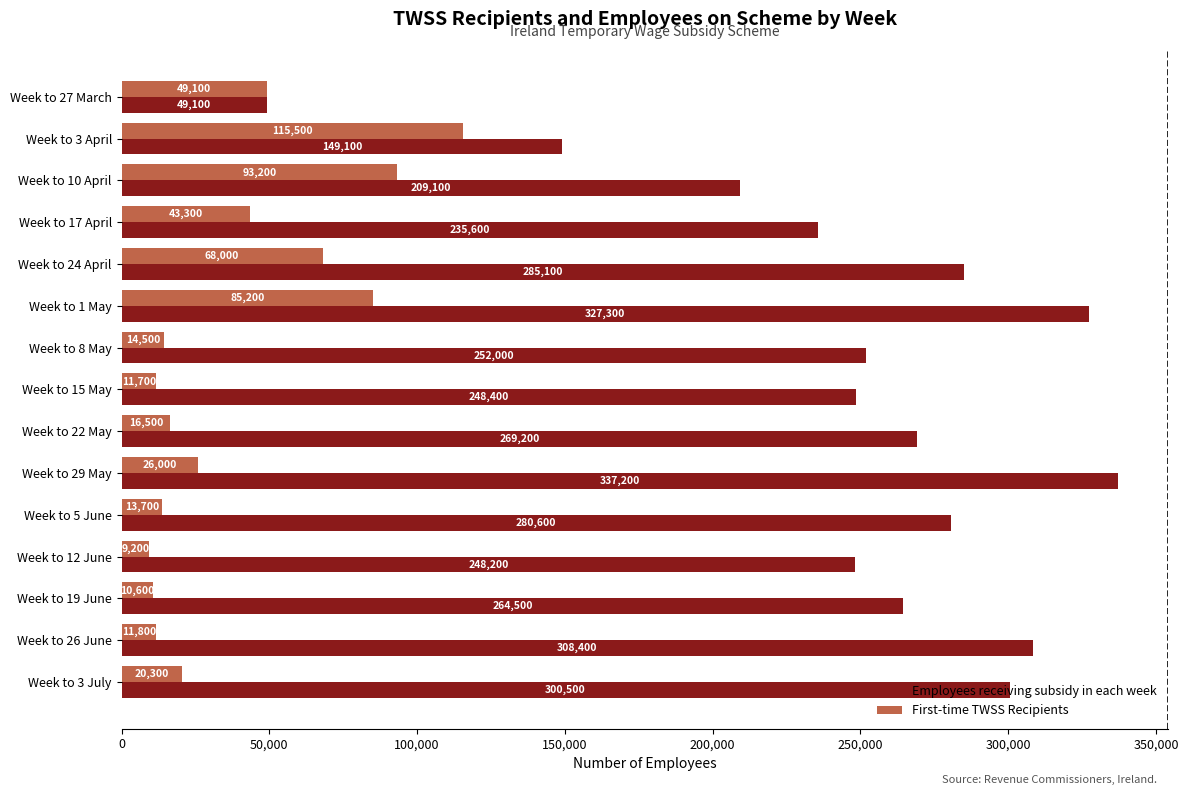

What is the difference between the maximum and minimum values in the Employees receiving subsidy in each week series?

288100